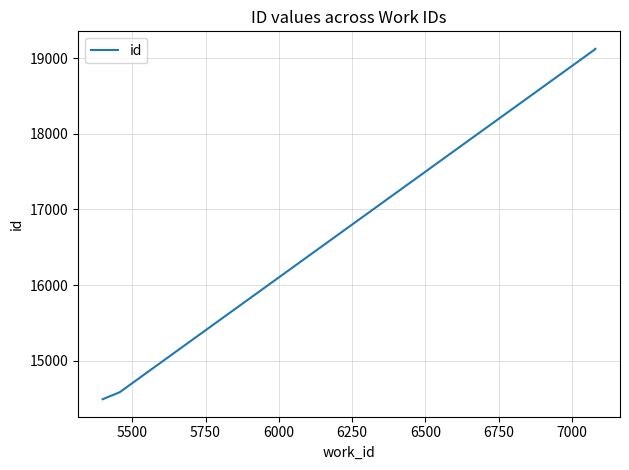

How many data points does each series have?

4